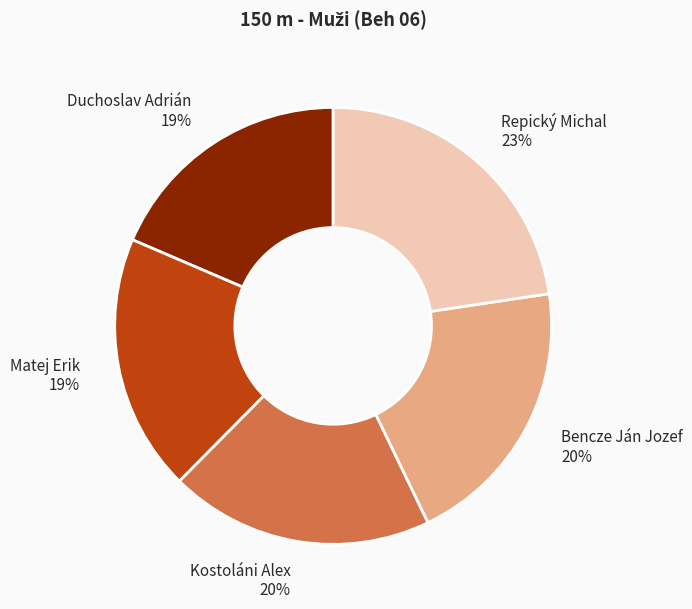

To the nearest percent, what is the average slice percentage?

20%